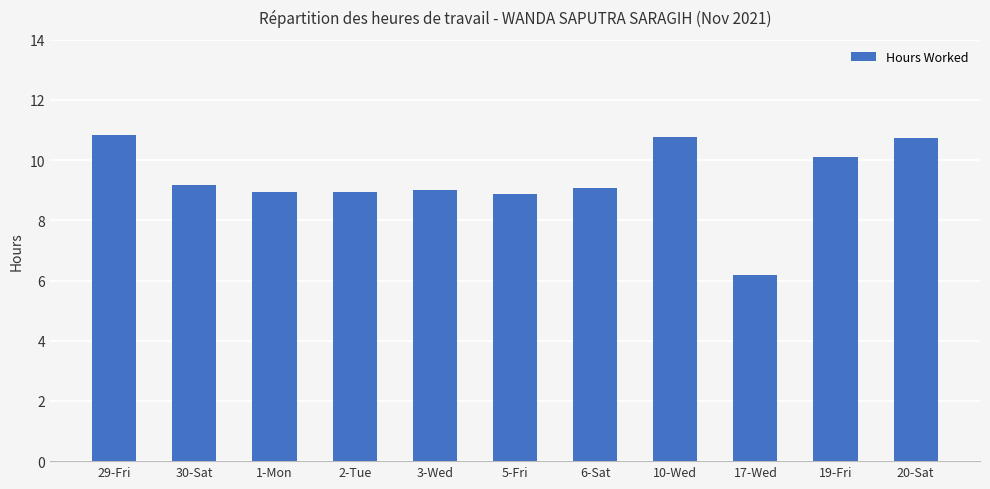

What is the maximum value shown in the chart?

10.8